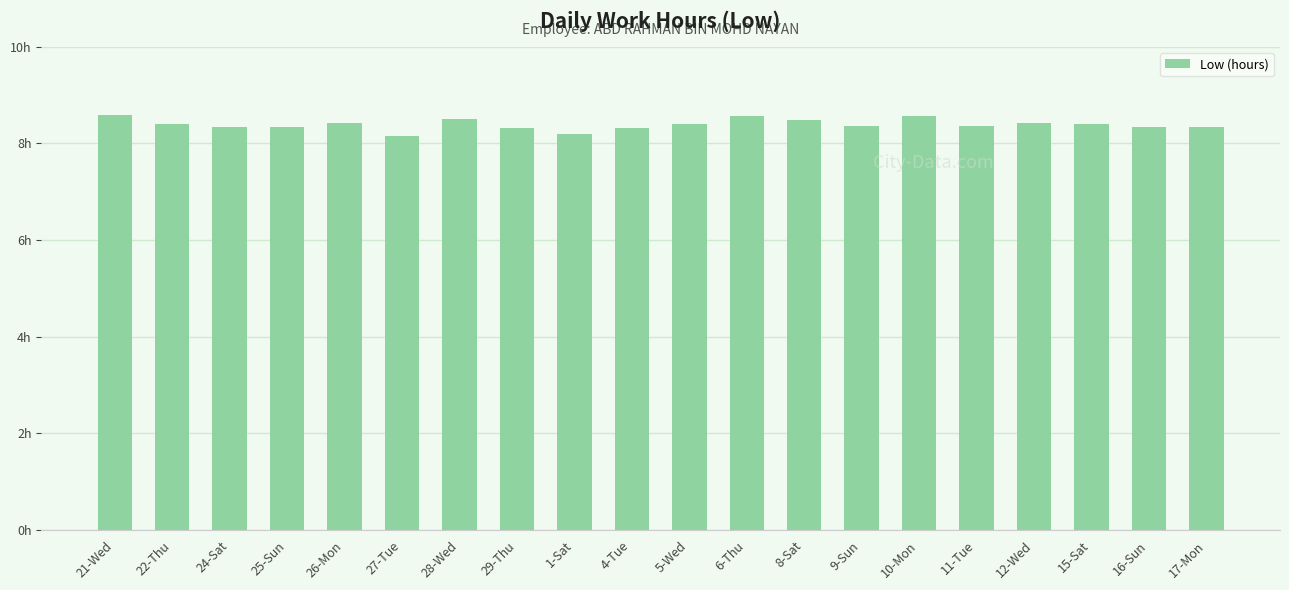

Does the chart contain any negative values?

No